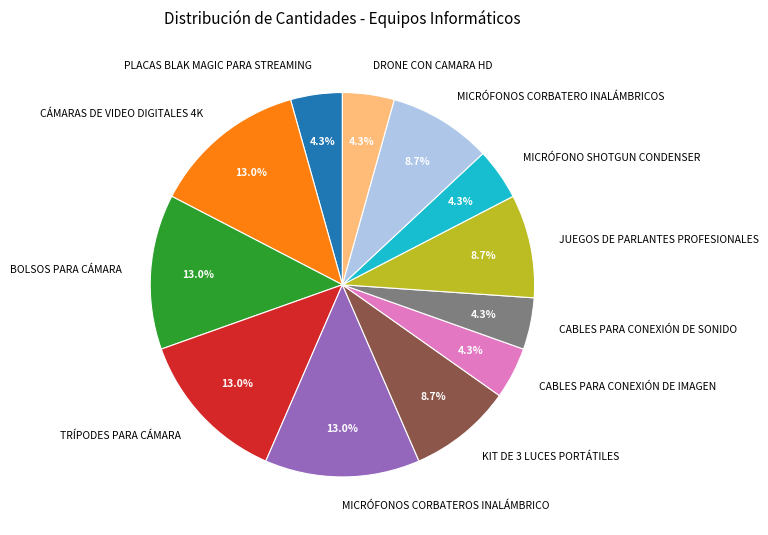

To the nearest percent, what is the difference between the largest and smallest slice percentages?

9%